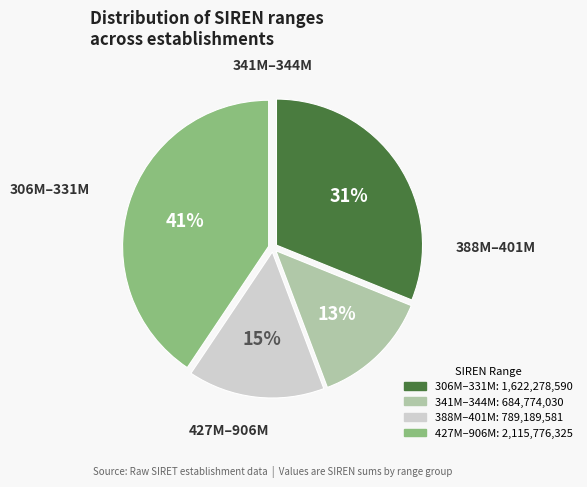

Is there any slice that represents more than half of the pie?

No